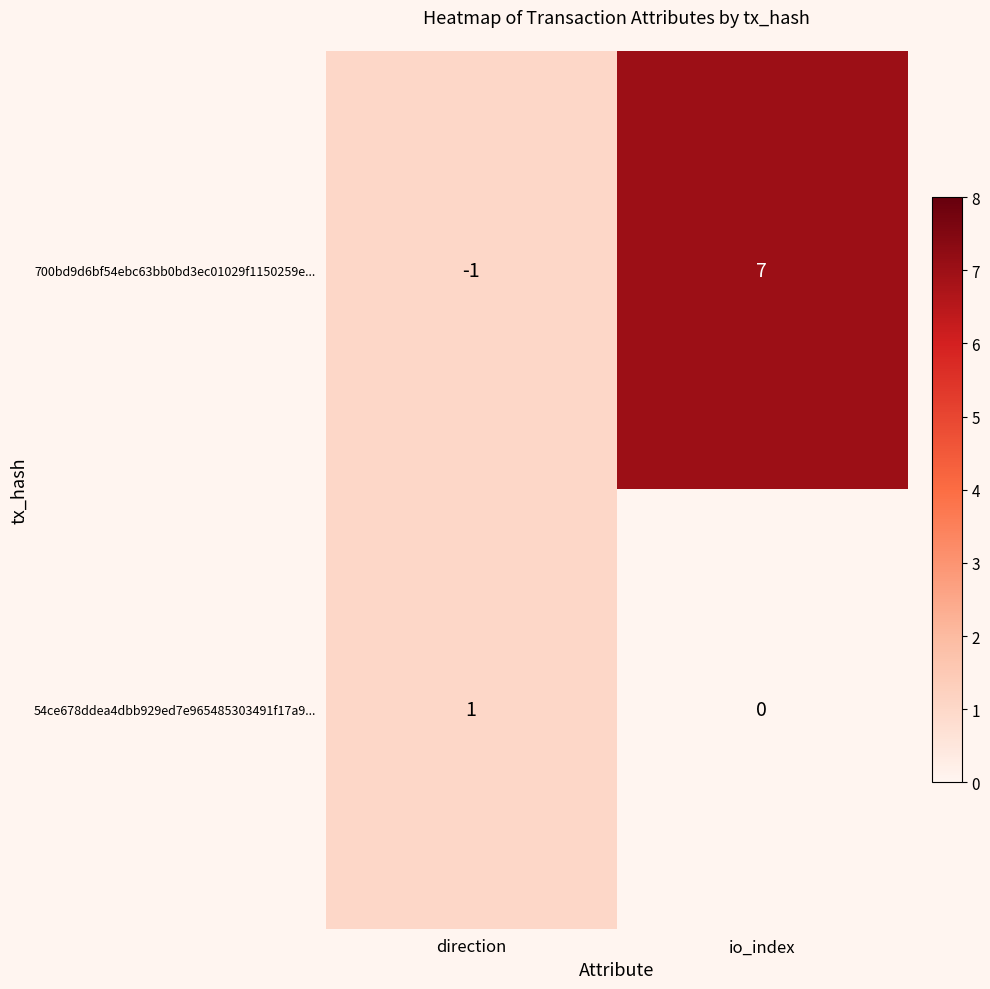

Between direction and io_index, which series saw the biggest shift?

700bd9d6bf54ebc63bb0bd3ec01029f1150259e...